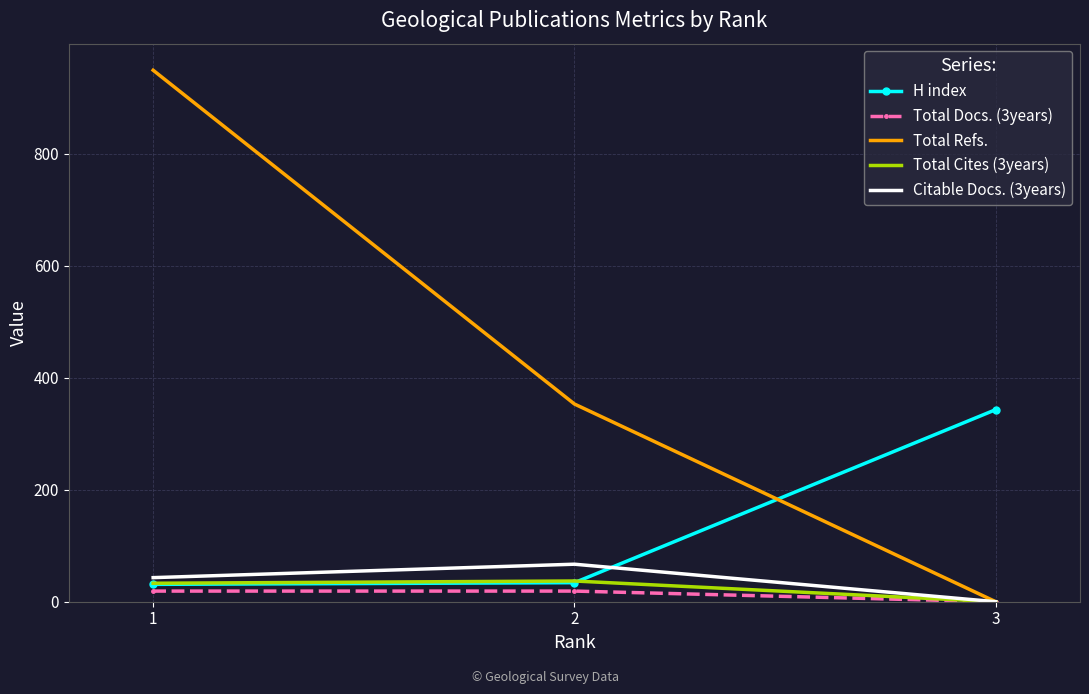

Which category has the highest value across all series?

1